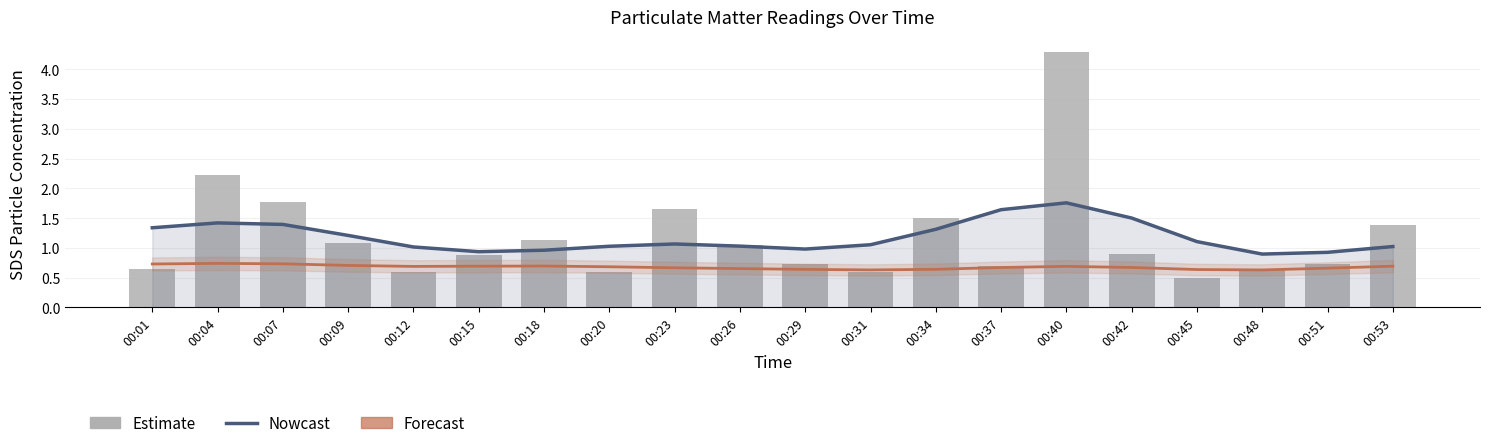

What is the value of the Forecast bar at the 7th from the left?

0.7